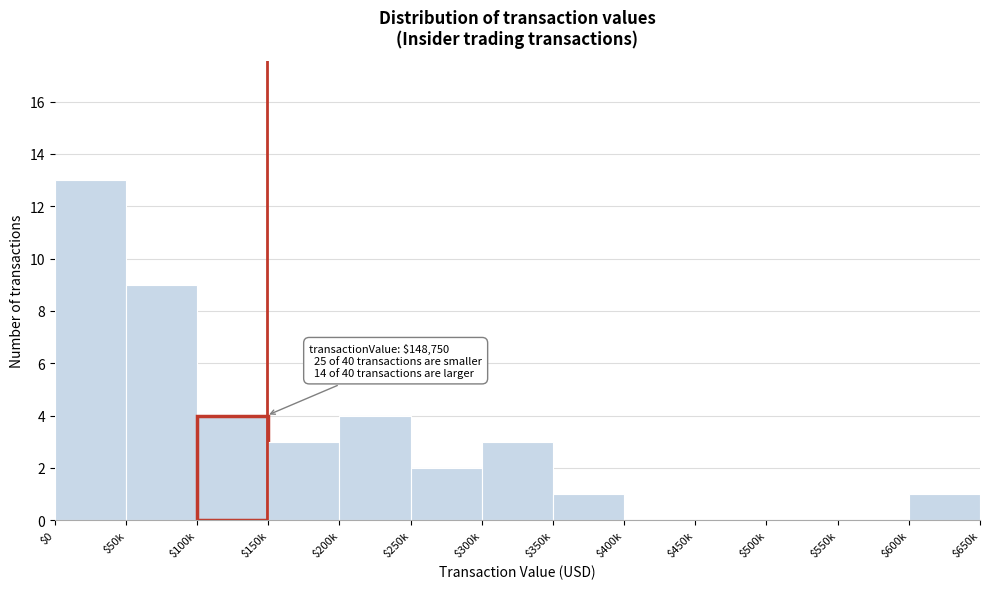

What is the sum of all values?

40